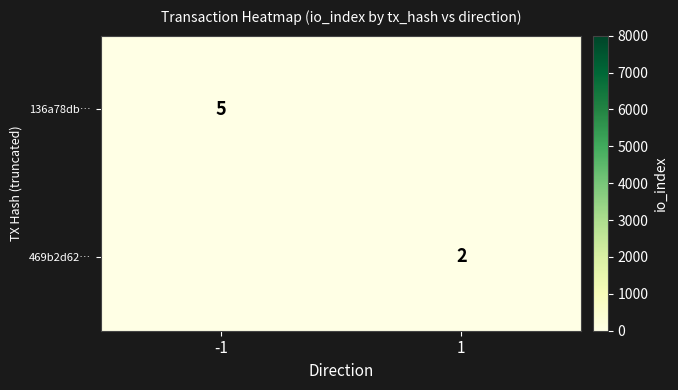

The 136a78db… series shows 5 at -1. True or false?

True